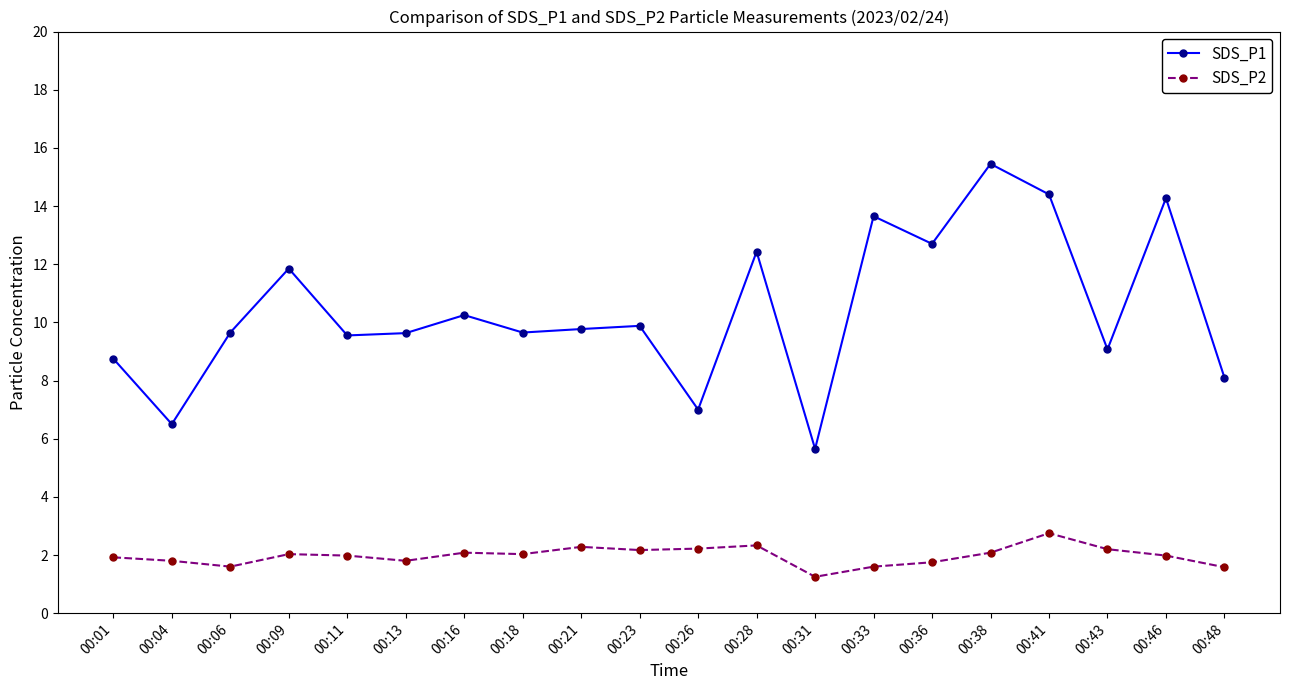

Where is the first local minimum for SDS_P1?

00:04